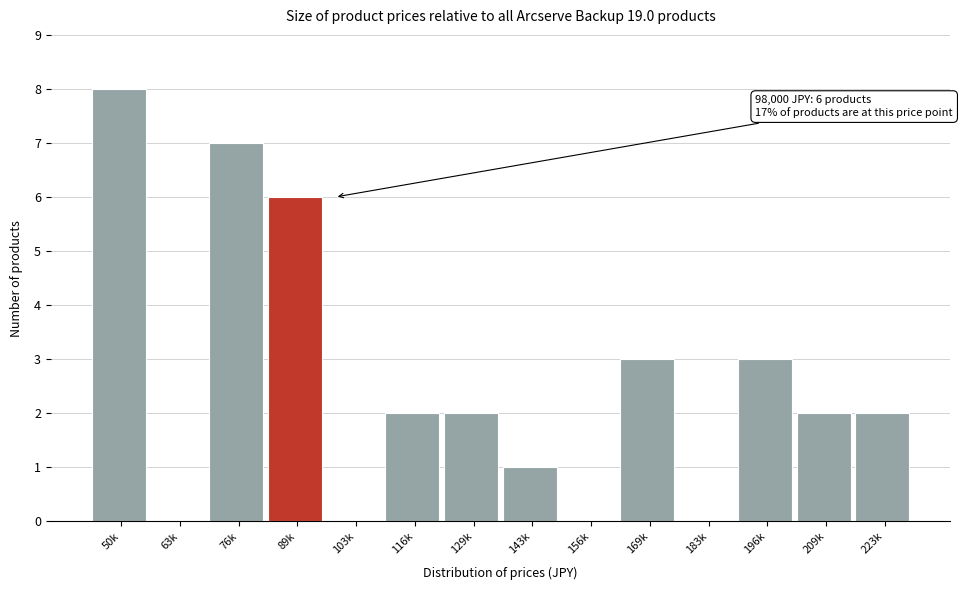

Reading left to right, list all the values displayed in this chart.

50k=8	63k=0	76k=7	89k=6	103k=0	116k=2	129k=2	143k=1	156k=0	169k=3	183k=0	196k=3	209k=2	223k=2